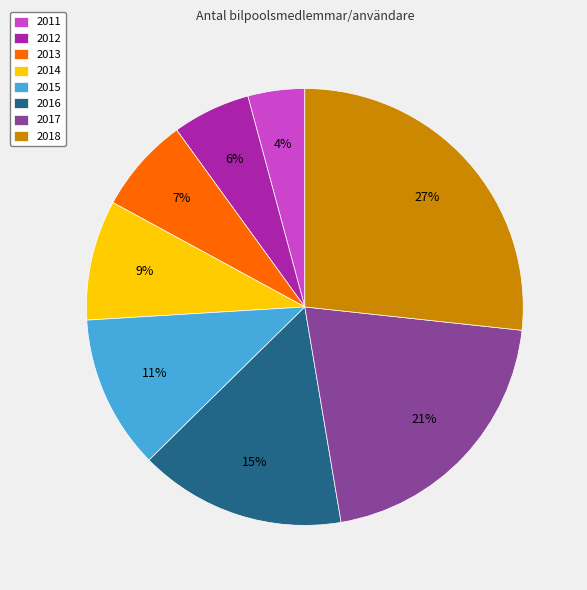

Which slice is the smallest?

2011